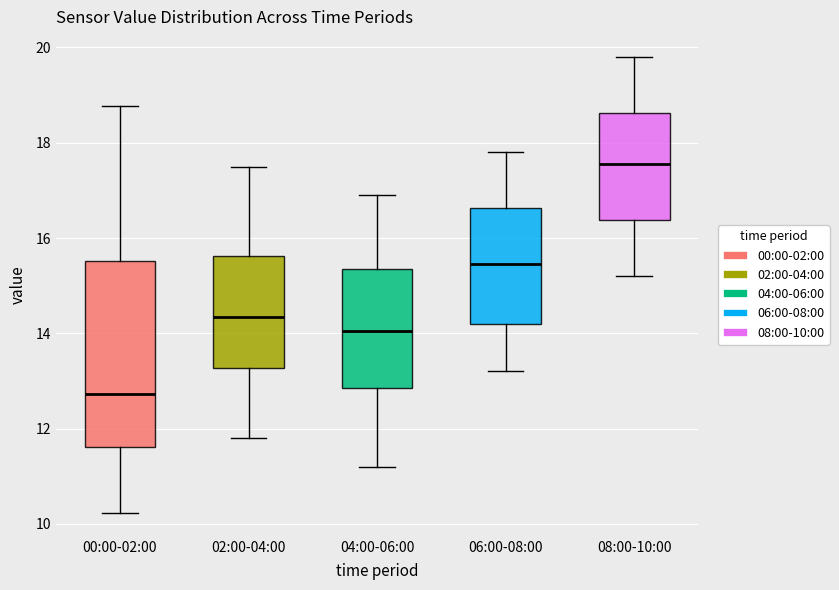

Reading left to right, transcribe this box plot: for each box, give where its median line is, the range the box spans, and where its two whiskers end, as read against the y-axis. The values are not printed on the chart, so give them approximately, as read against the axis.

00:00-02:00: median 12.8, box 11.6 to 15.6, whiskers 10.2 to 18.8
02:00-04:00: median 14.4, box 13.2 to 15.6, whiskers 11.8 to 17.6
04:00-06:00: median 14.0, box 12.8 to 15.4, whiskers 11.2 to 17.0
06:00-08:00: median 15.4, box 14.2 to 16.6, whiskers 13.2 to 17.8
08:00-10:00: median 17.6, box 16.4 to 18.6, whiskers 15.2 to 19.8